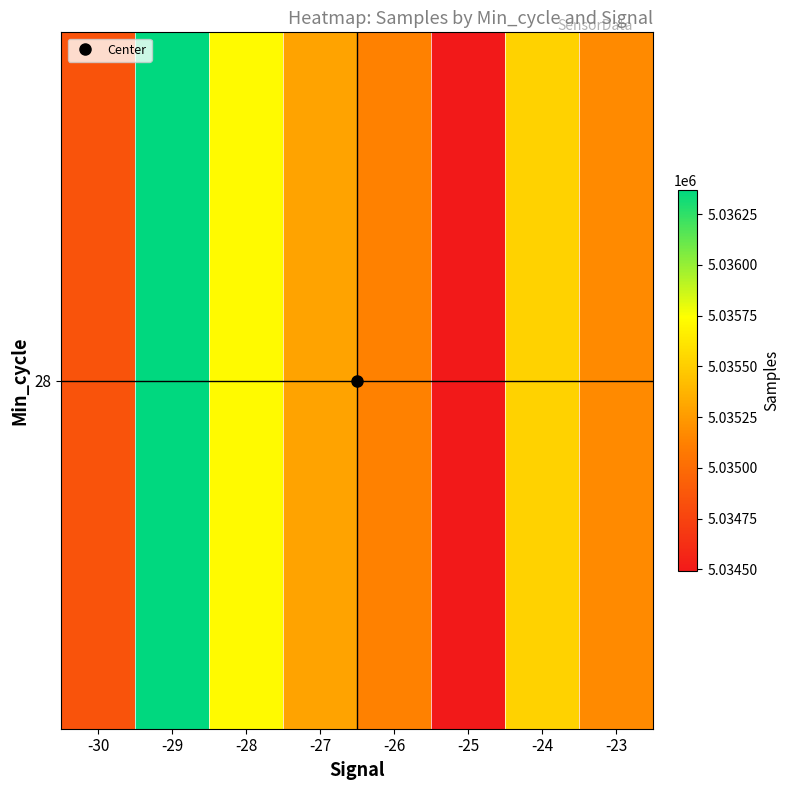

List the labels in order of value, smallest first.

-25, -30, -26, -23, -27, -24, -28, -29